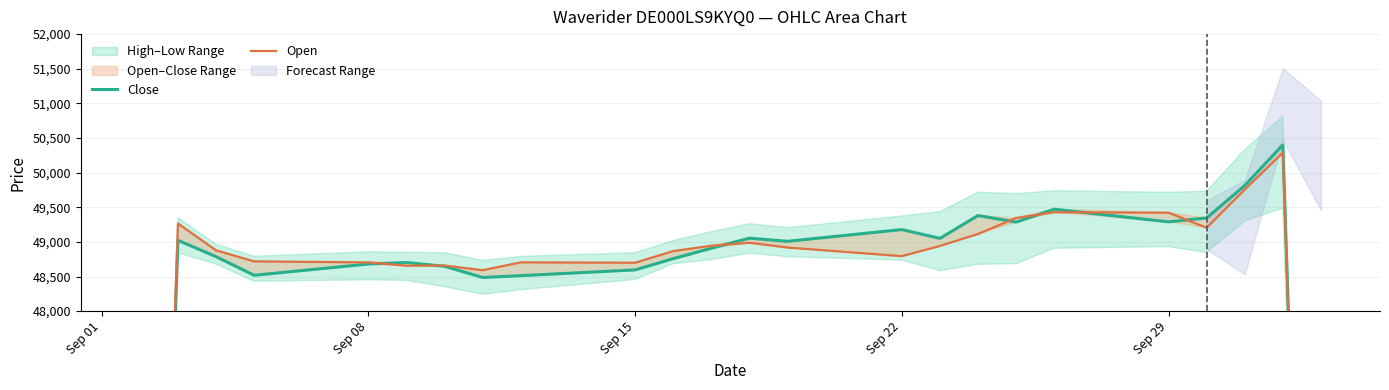

The value of Open at Sep 29 is 49421.0. True or false?

True